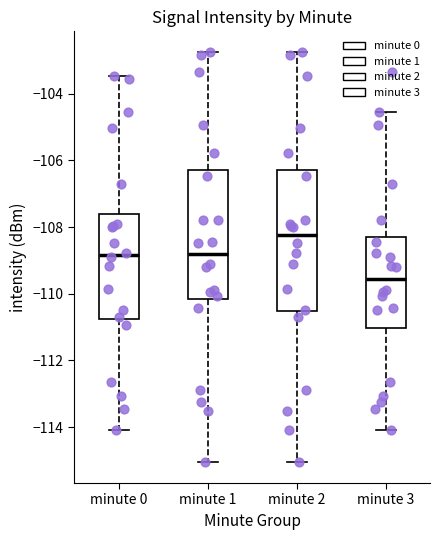

Where does the median line of the box for minute 2 sit on the y-axis? The values are not printed on the chart, so give them approximately, as read against the axis.

-108.2